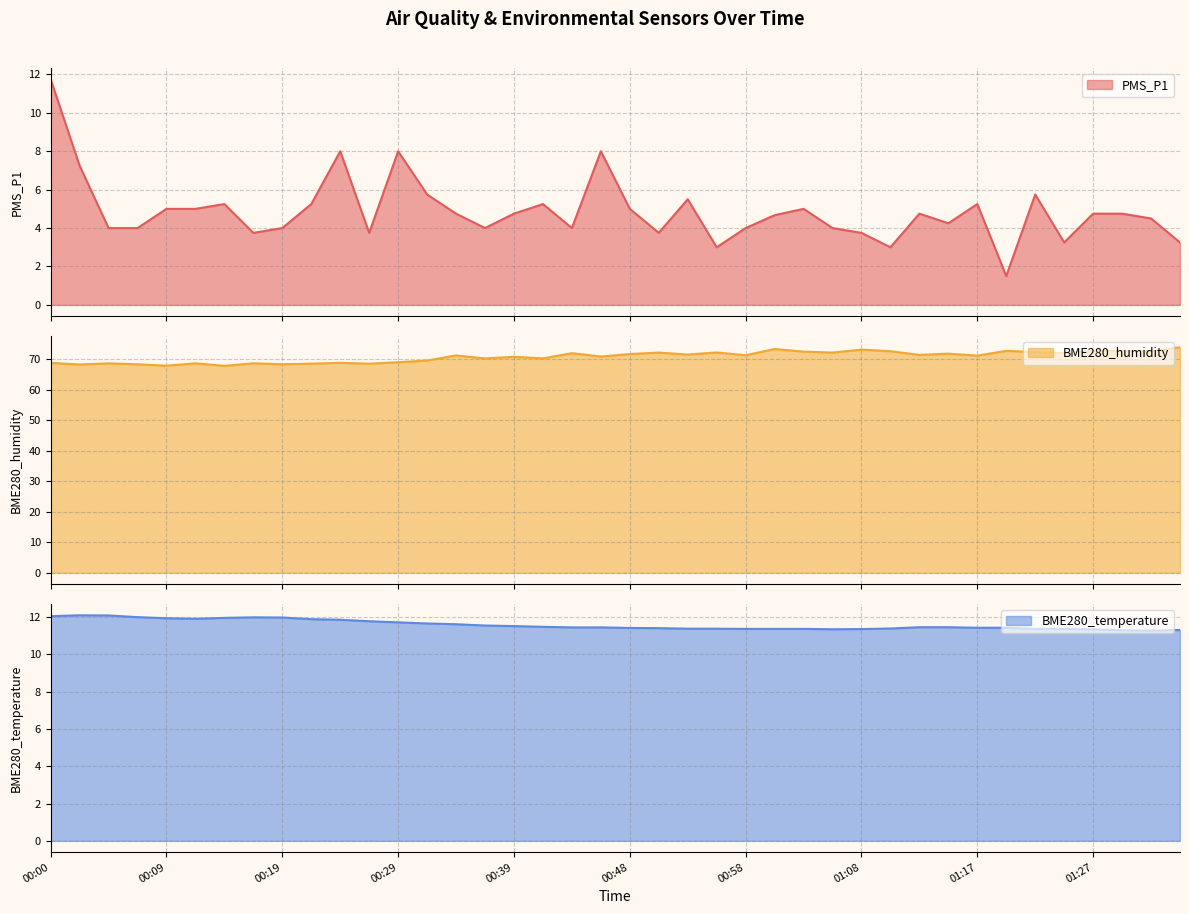

True or false: PMS_P1 and BME280_humidity cross at least once.

False